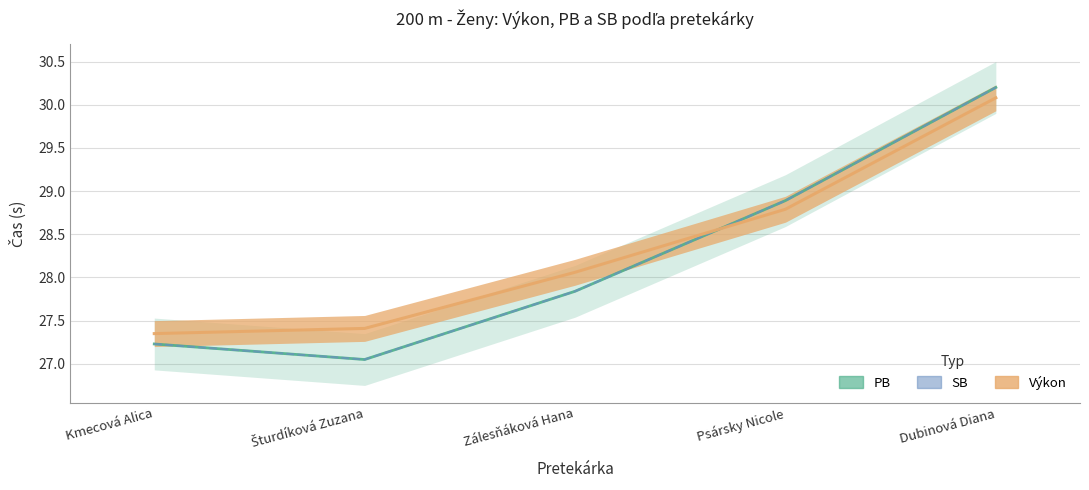

List the labels in order of PB value, smallest first.

Šturdíková Zuzana, Kmecová Alica, Zálesňáková Hana, Psársky Nicole, Dubinová Diana